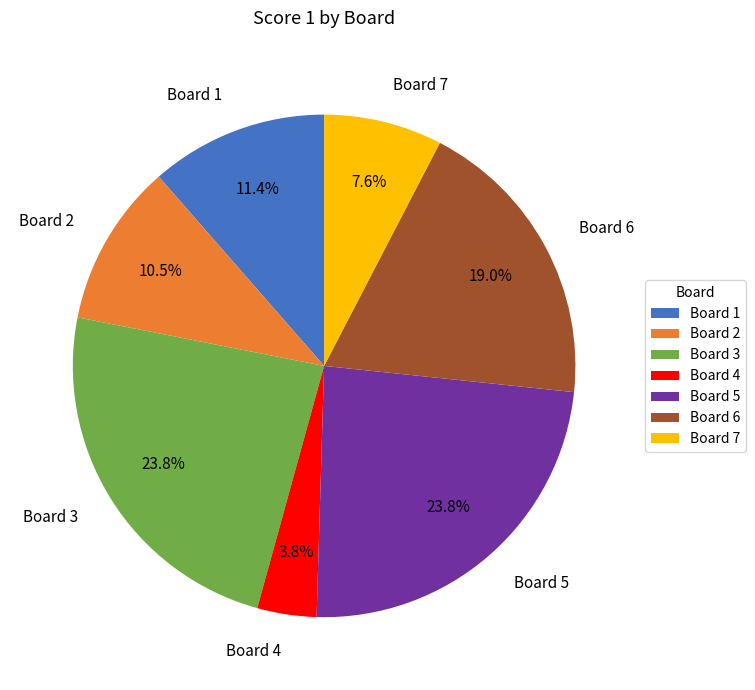

Between Board 4 and Board 7, which is larger?

Board 7